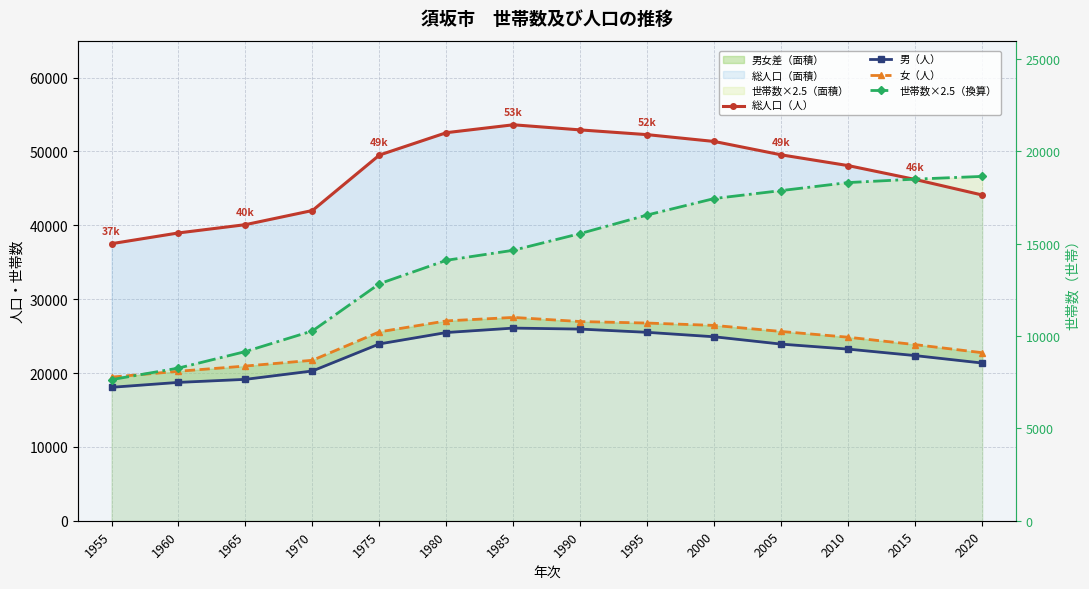

List the labels in order of 男（人） value, largest first.

1985, 1990, 1995, 1980, 2000, 1975, 2005, 2010, 2015, 2020, 1970, 1965, 1960, 1955